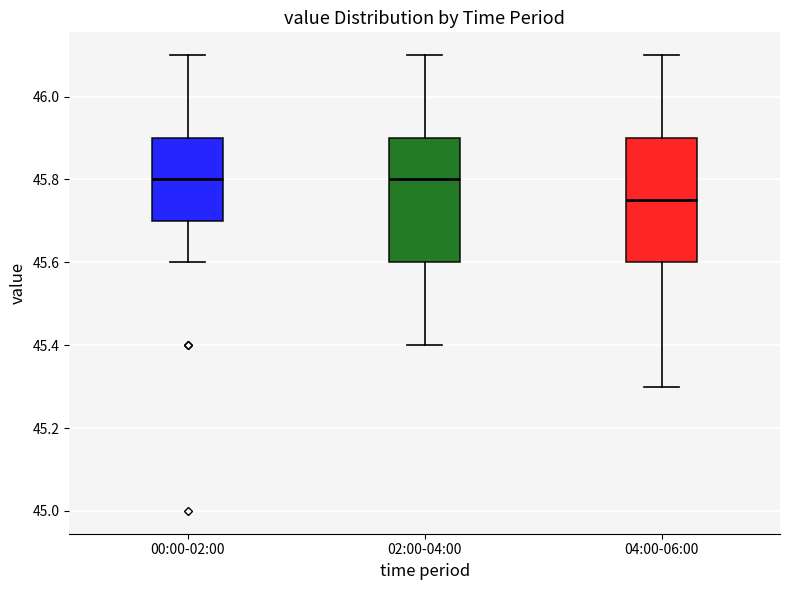

Reading left to right, read every box against the y-axis: the position of its median line, the range the box covers, and the ends of its whiskers. The values are not printed on the chart, so give them approximately, as read against the axis.

00:00-02:00: median 45.80, box 45.70 to 45.90, whiskers 45.60 to 46.10
02:00-04:00: median 45.80, box 45.60 to 45.90, whiskers 45.40 to 46.10
04:00-06:00: median 45.76, box 45.60 to 45.90, whiskers 45.30 to 46.10